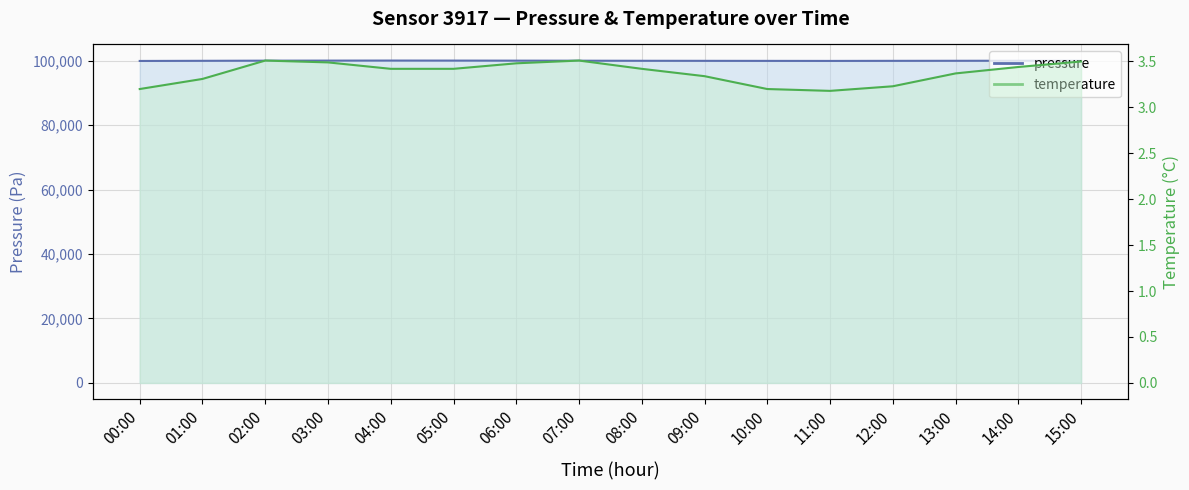

Reading left to right, list all the values displayed in this chart.

pressure_line: 00:00=99890.7	01:00=99933.8	02:00=99980.2	03:00=99997.8	04:00=100012.2	05:00=100001.2	06:00=99985.2	07:00=99969.3	08:00=99944.1	09:00=99927.1	10:00=99912.5	11:00=99900.9	12:00=99924.8	13:00=99941.1	14:00=99958.4	15:00=99969.5
temperature_line: 00:00=3.2	01:00=3.3	02:00=3.5	03:00=3.5	04:00=3.4	05:00=3.4	06:00=3.5	07:00=3.5	08:00=3.4	09:00=3.3	10:00=3.2	11:00=3.2	12:00=3.2	13:00=3.4	14:00=3.4	15:00=3.5